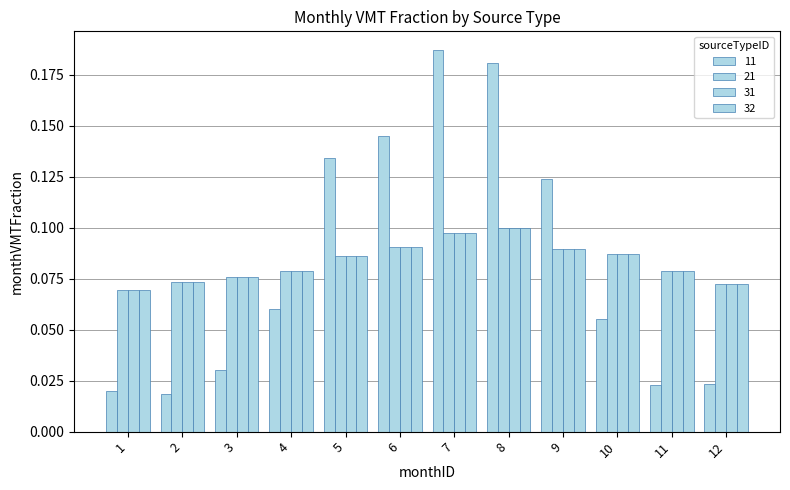

Are the bars grouped side by side (vs. stacked)?

Yes